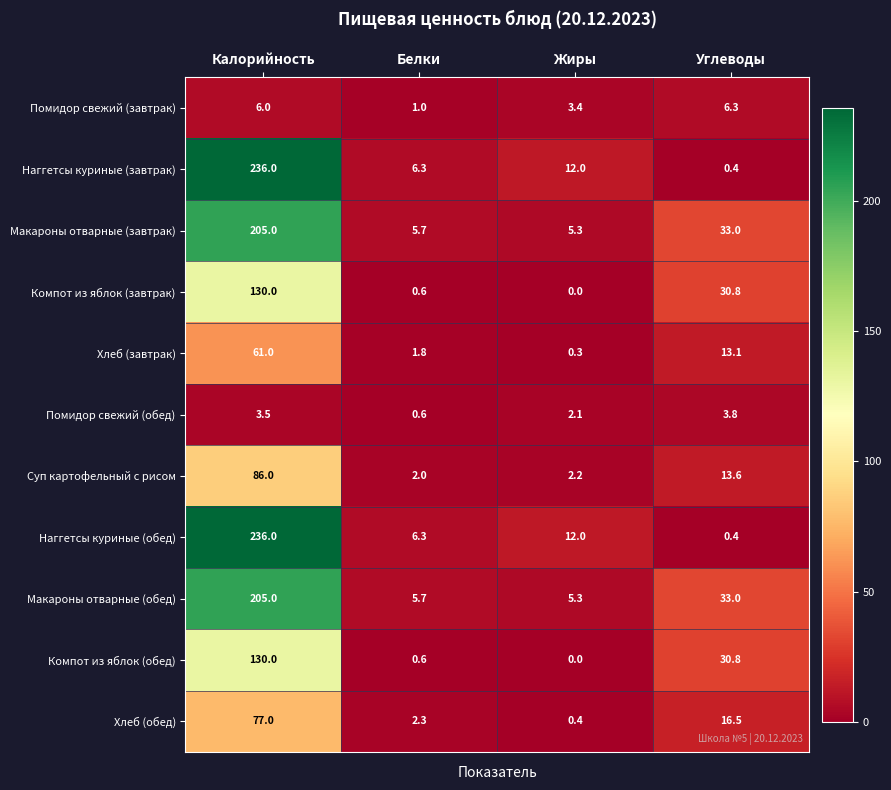

What is the difference between the highest and lowest values at Белки?

5.7